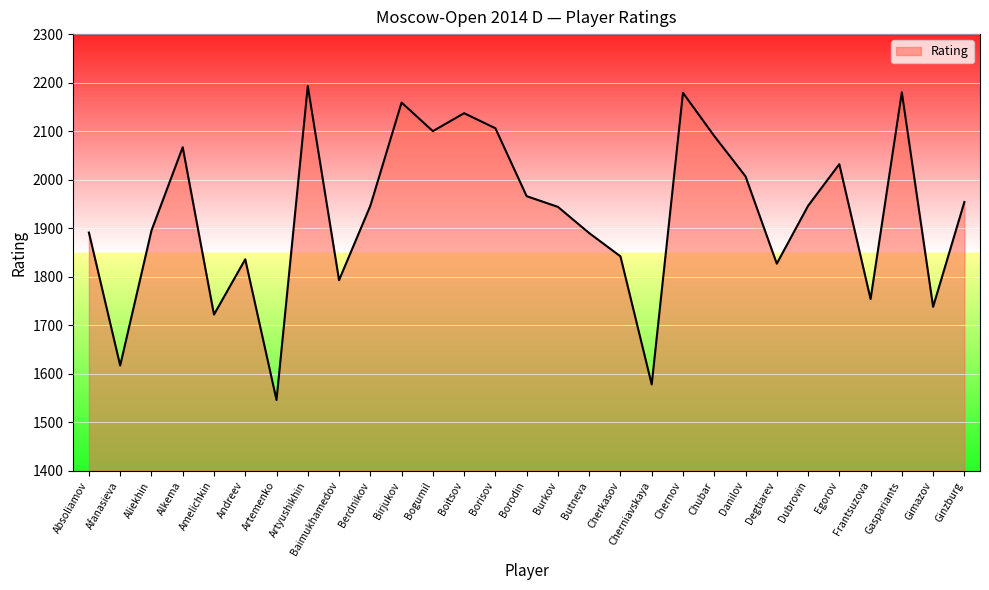

What is the change in value from Chernov to Danilov?

-172